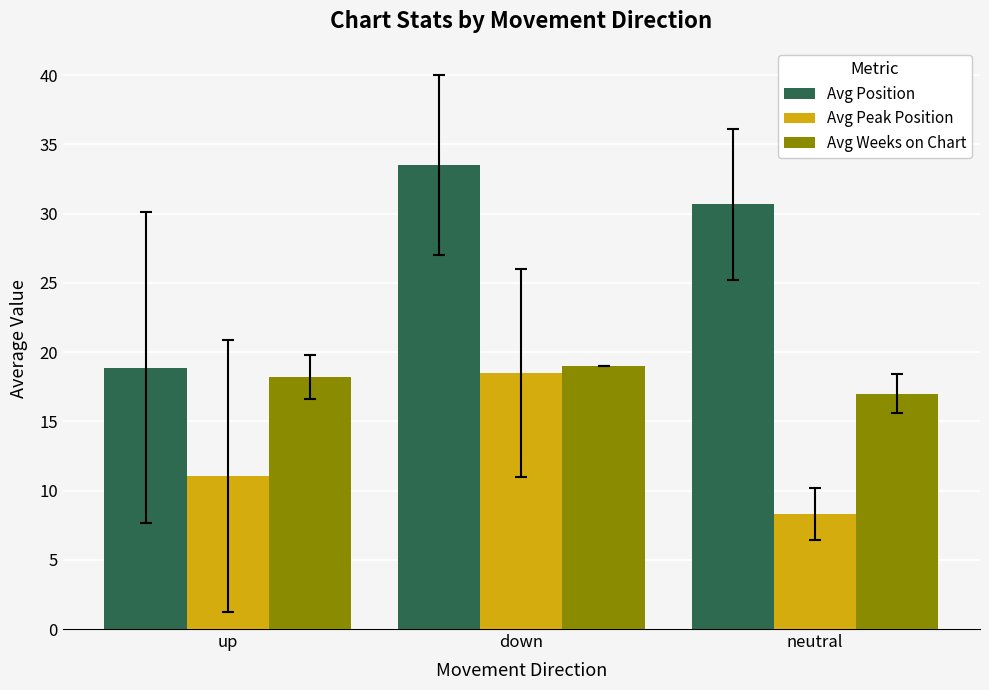

Rank the series at neutral from lowest to highest value.

Avg Peak Position, Avg Weeks on Chart, Avg Position